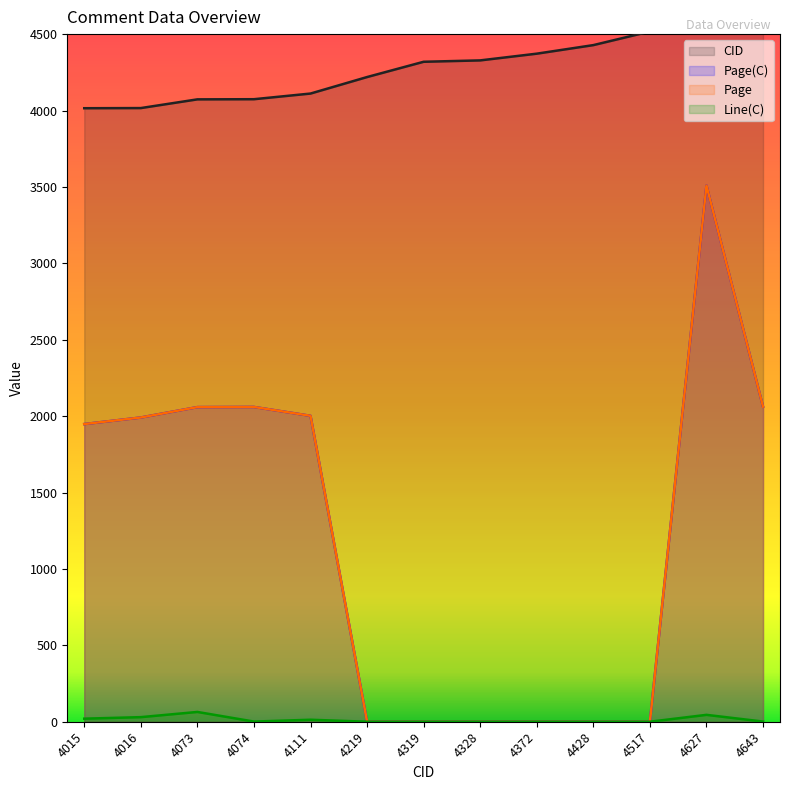

Which series changed the most between 4073 and 4319?

Page(C)